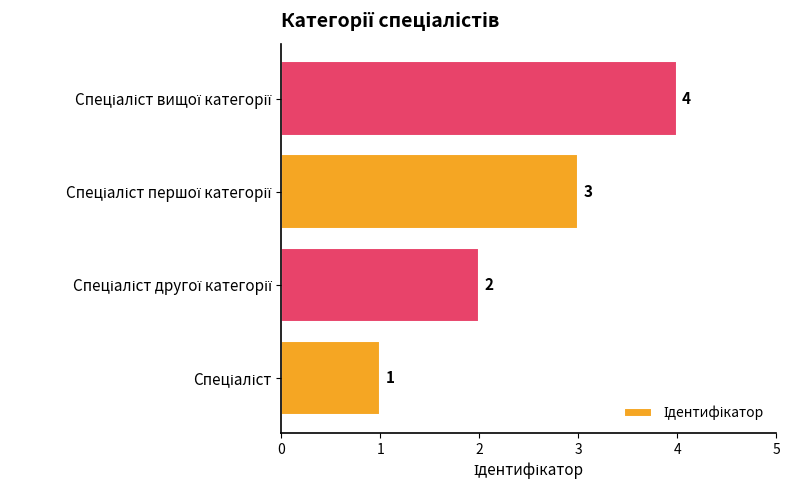

What is the difference between the maximum and minimum values?

3